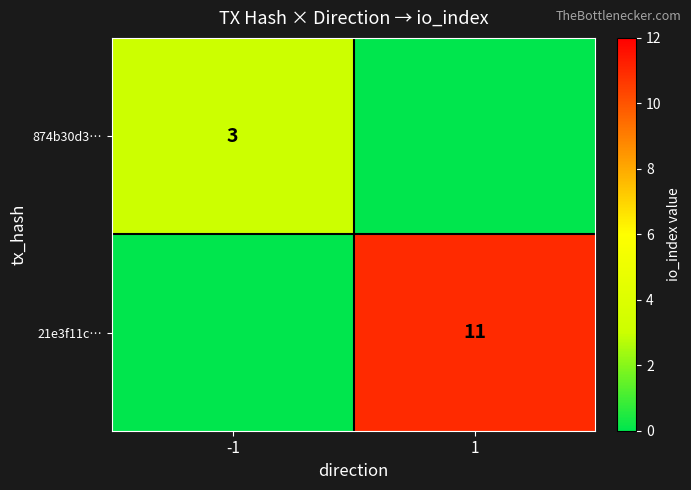

The 874b30d3… series shows 3 at -1. True or false?

True